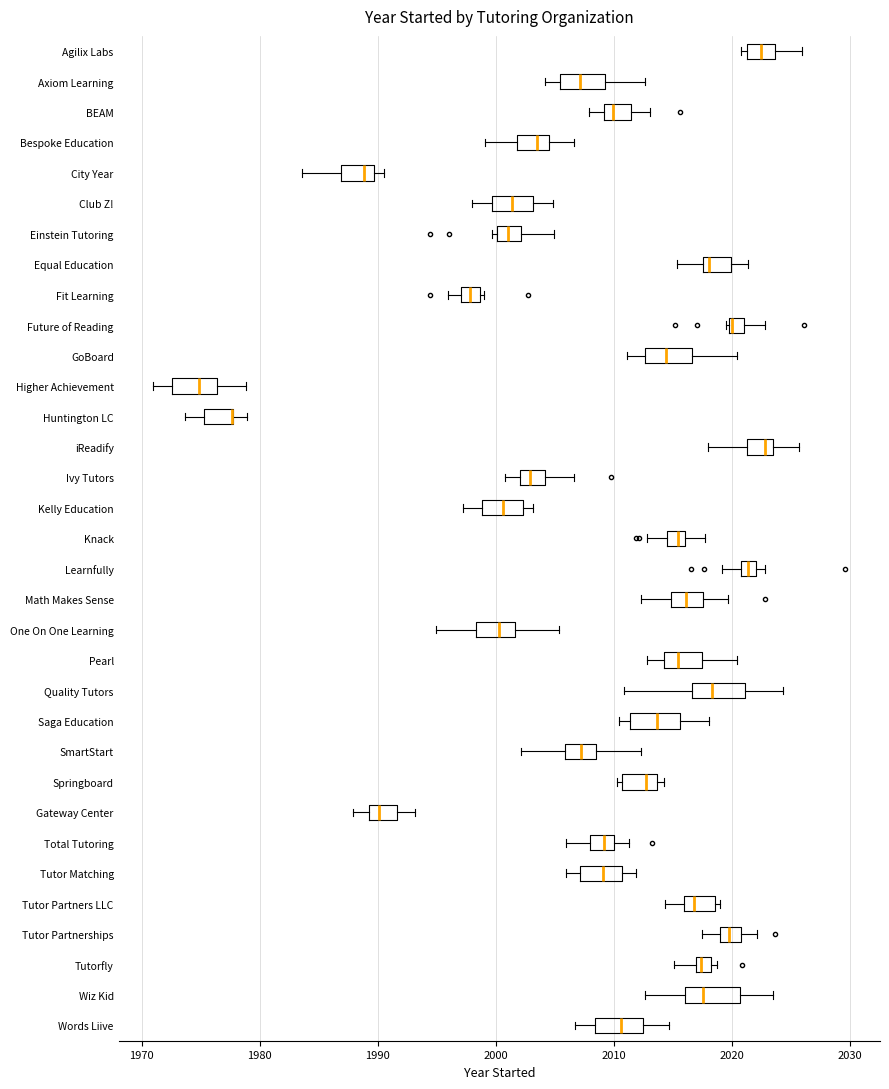

Where is the right edge of the box for Learnfully on the x-axis? The values are not printed on the chart, so give them approximately, as read against the axis.

2022